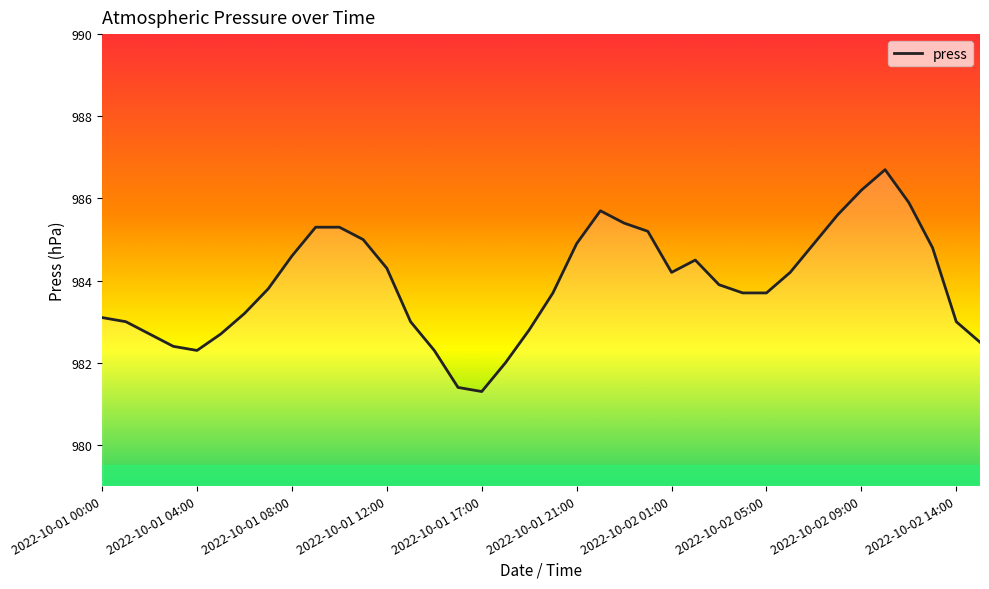

List the labels in order of value, largest first.

33, 32, 34, 21, 31, 22, 2022-10-02 14:00, 10, 23, 11, 20, 30, 35, 2022-10-02 09:00, 25, 12, 24, 29, 26, 2022-10-02 05:00, 19, 27, 28, 2022-10-02 01:00, 2022-10-01 00:00, 2022-10-01 04:00, 13, 36, 18, 2022-10-01 08:00, 2022-10-01 21:00, 37, 2022-10-01 12:00, 2022-10-01 17:00, 14, 17, 15, 16